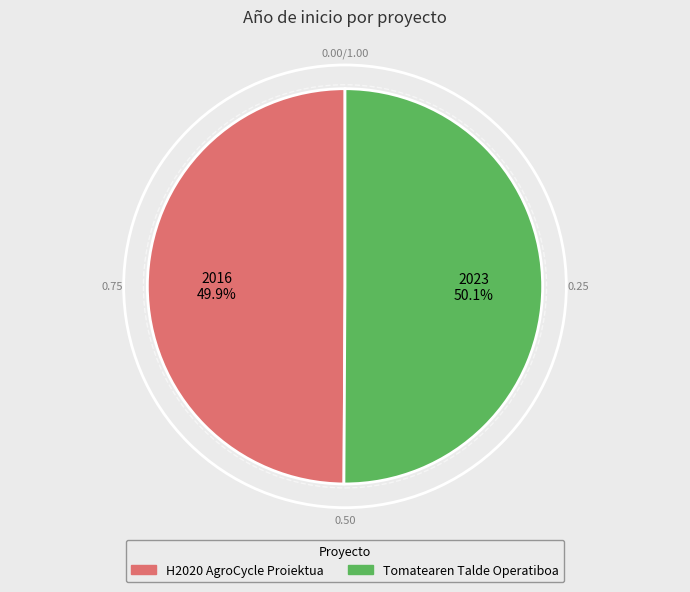

Count the number of slices in the pie.

2